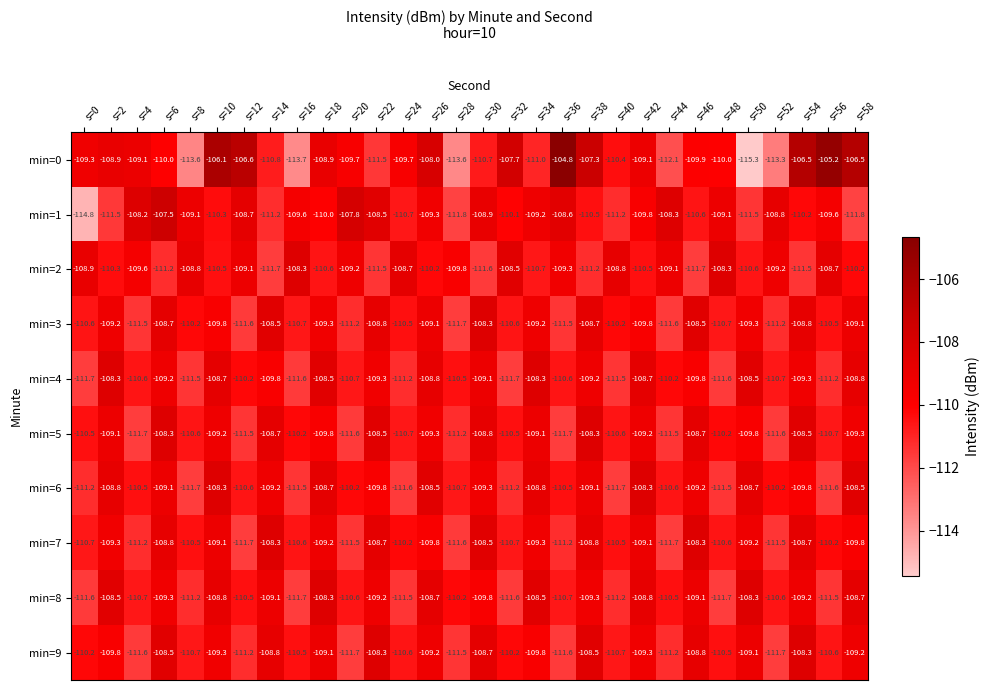

The min=1 series shows -164.4 at s=20. True or false?

False